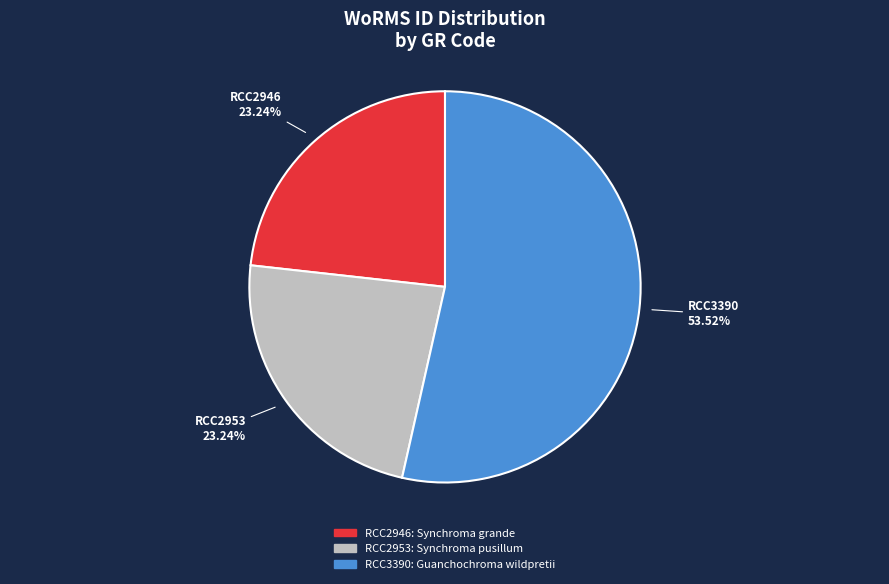

Which slice represents more than half of the pie?

RCC3390